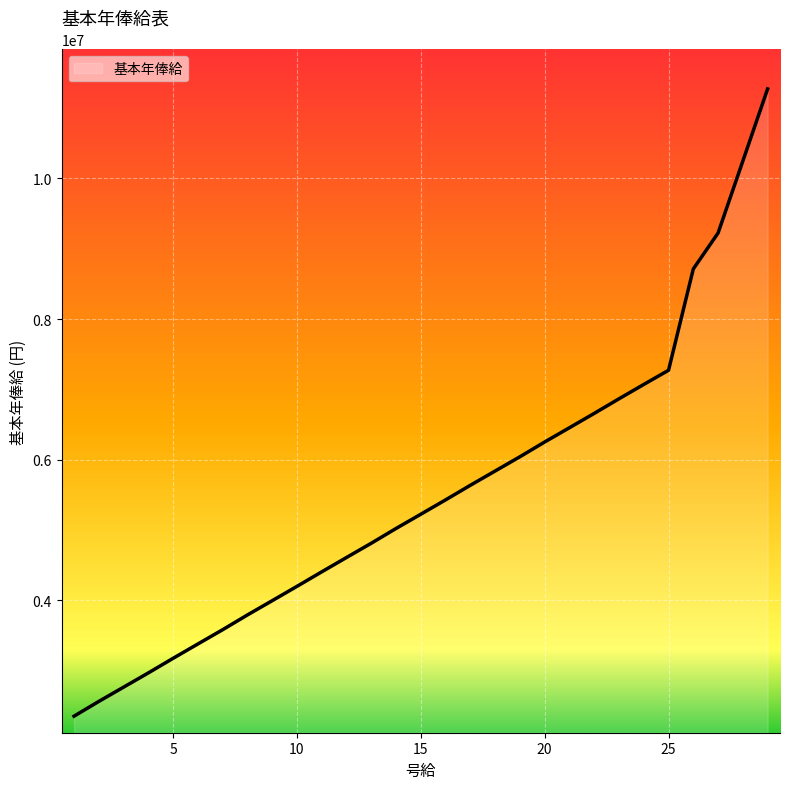

How many lines are shown in the chart?

1